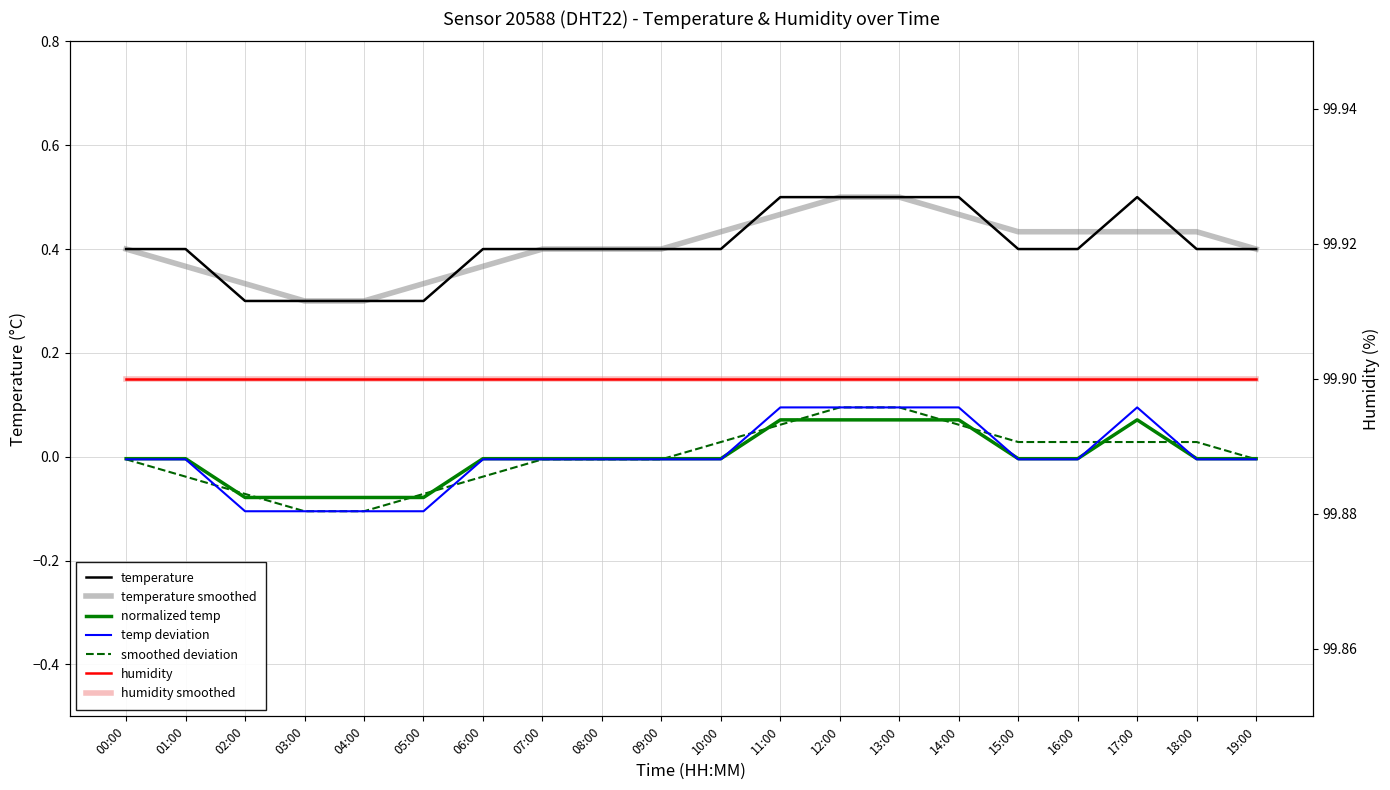

What is the value of the 1st point from the left?

0.4